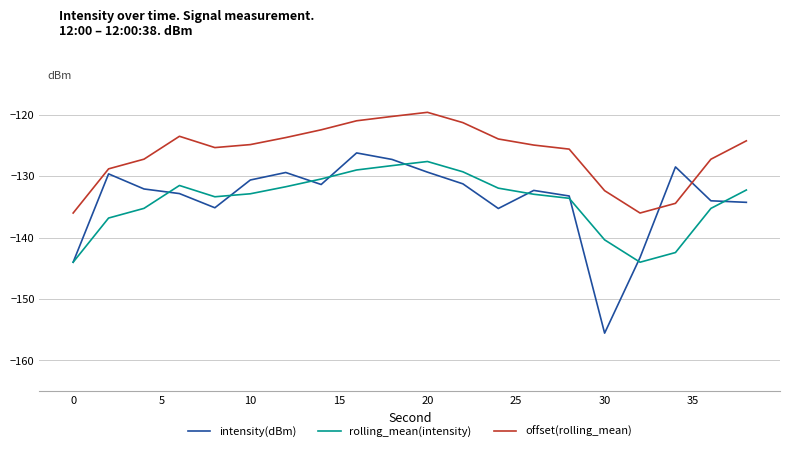

After their last crossing, which series has the higher values: offset(rolling_mean) or intensity(dBm)?

offset(rolling_mean)